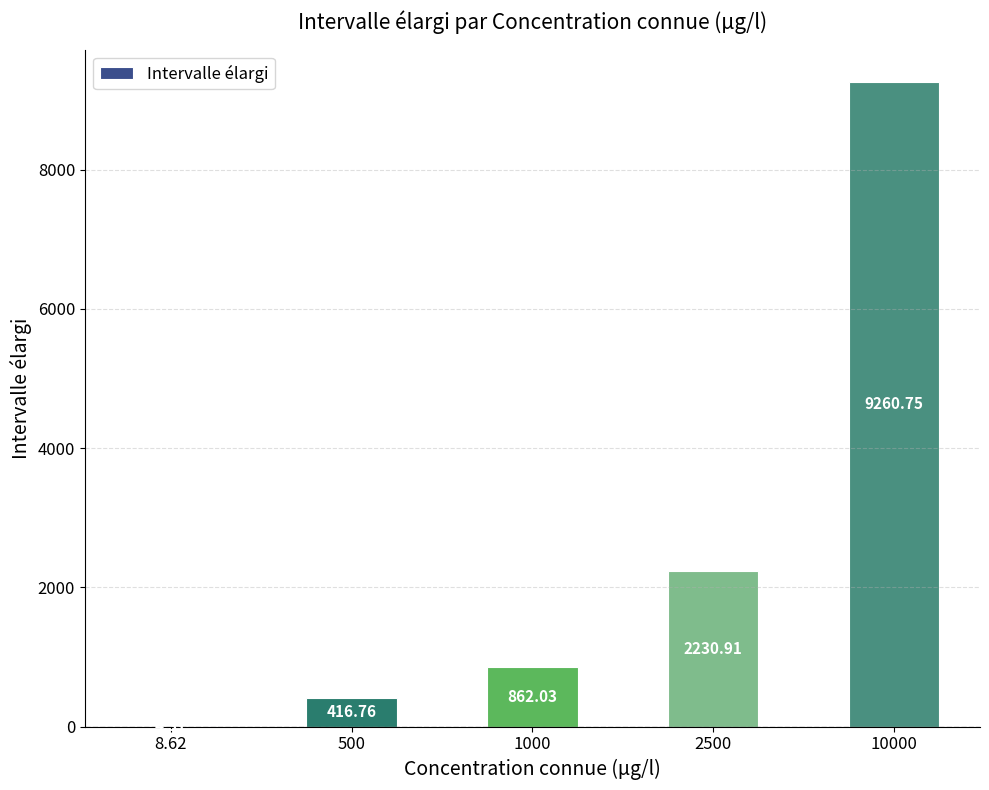

What is the sum of all values?

12774.8